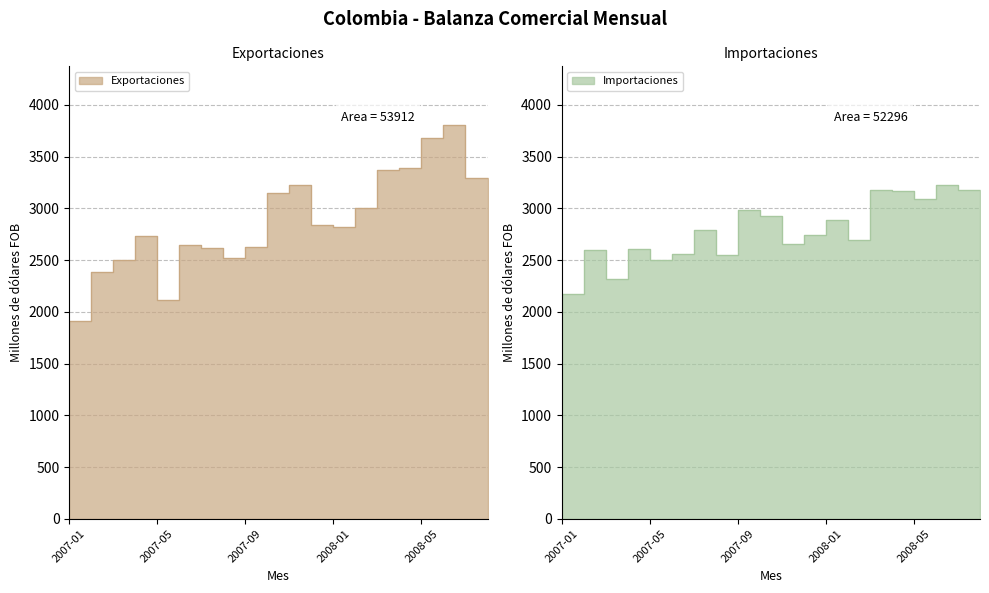

Reading right to left, transcribe all the data shown in this chart.

Exportaciones: 3294.2	3801.7	3675.7	3392.6	3365.4	3007.3	2822.5	2842.3	3227.5	3152.7	2623.6	2523.2	2621.0	2648.1	2114.3	2728.0	2497.8	2384.7	1914.8	1843.7
Importaciones: 3180.5	3226.7	3093.7	3163.5	3174.8	2690.3	2885.9	2739.1	2654.6	2929.8	2984.1	2549.9	2789.9	2562.8	2499.2	2603.7	2312.9	2598.4	2170.3	2151.7